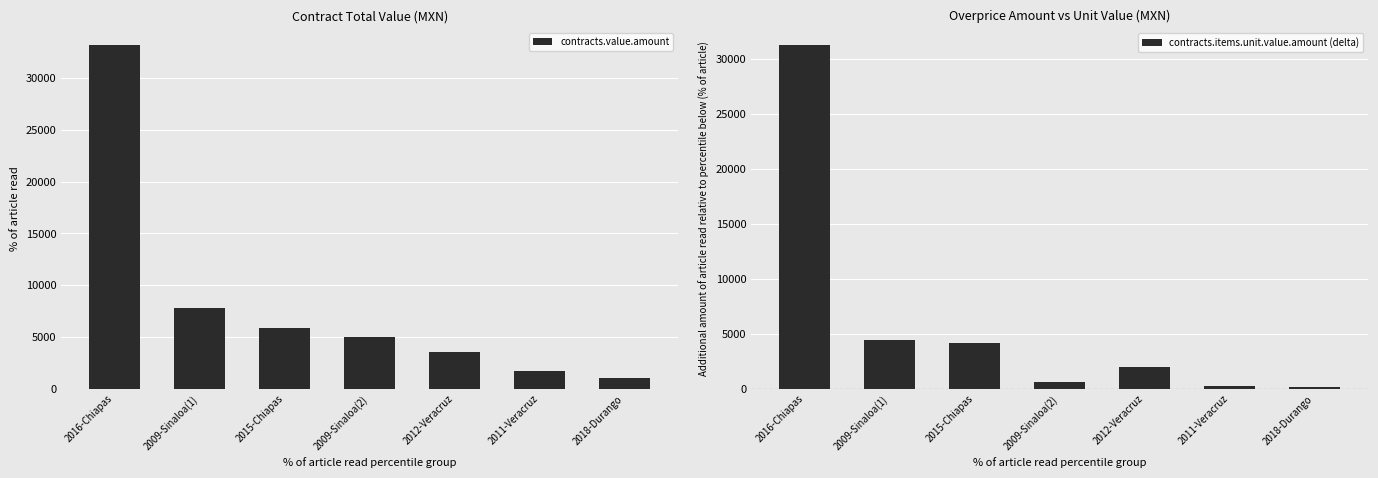

What position from the right is 2009-Sinaloa(2)?

4